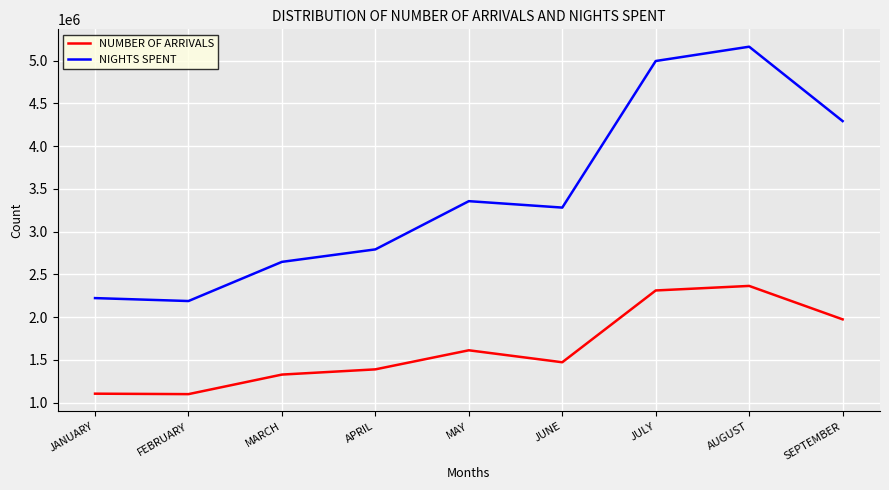

True or false: NUMBER OF ARRIVALS has a value of 2311504 at JULY.

True